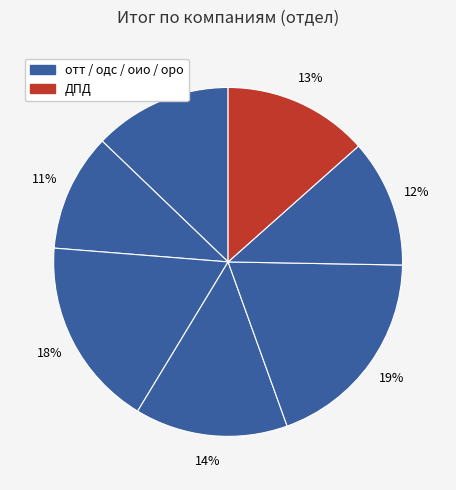

How many slices are in this pie chart?

7